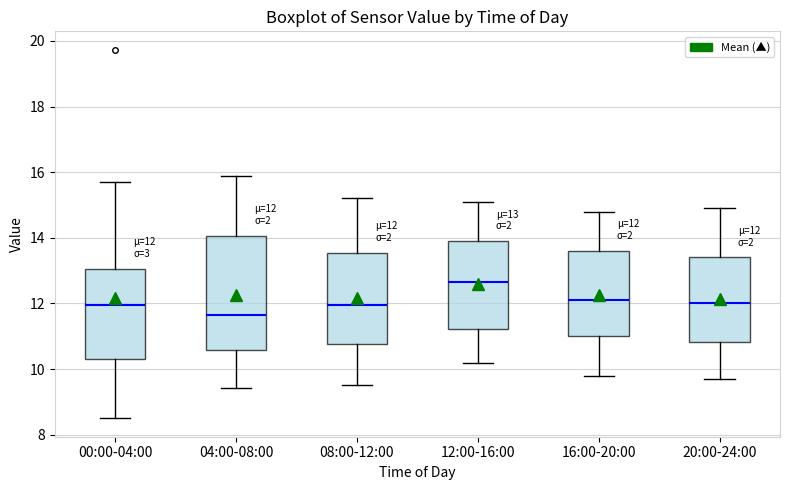

Comparing the boxes themselves (not the whiskers), which one is the tallest?

04:00-08:00